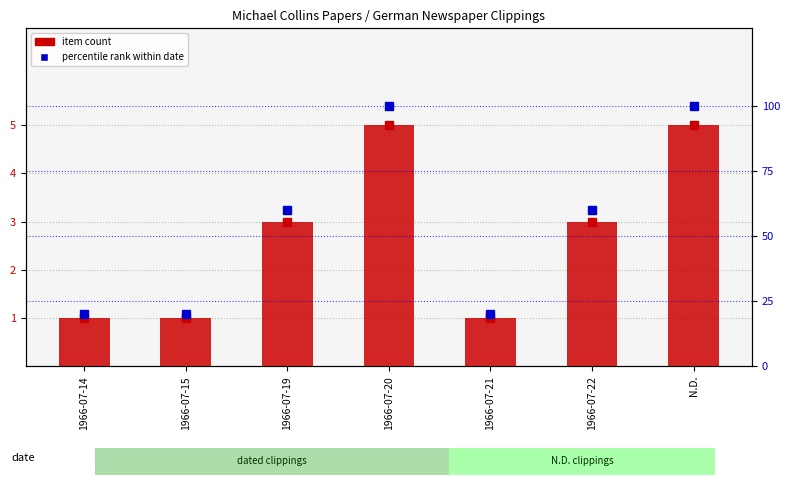

Is it true that percentile rank within date equals 100 at 1966-07-20?

True